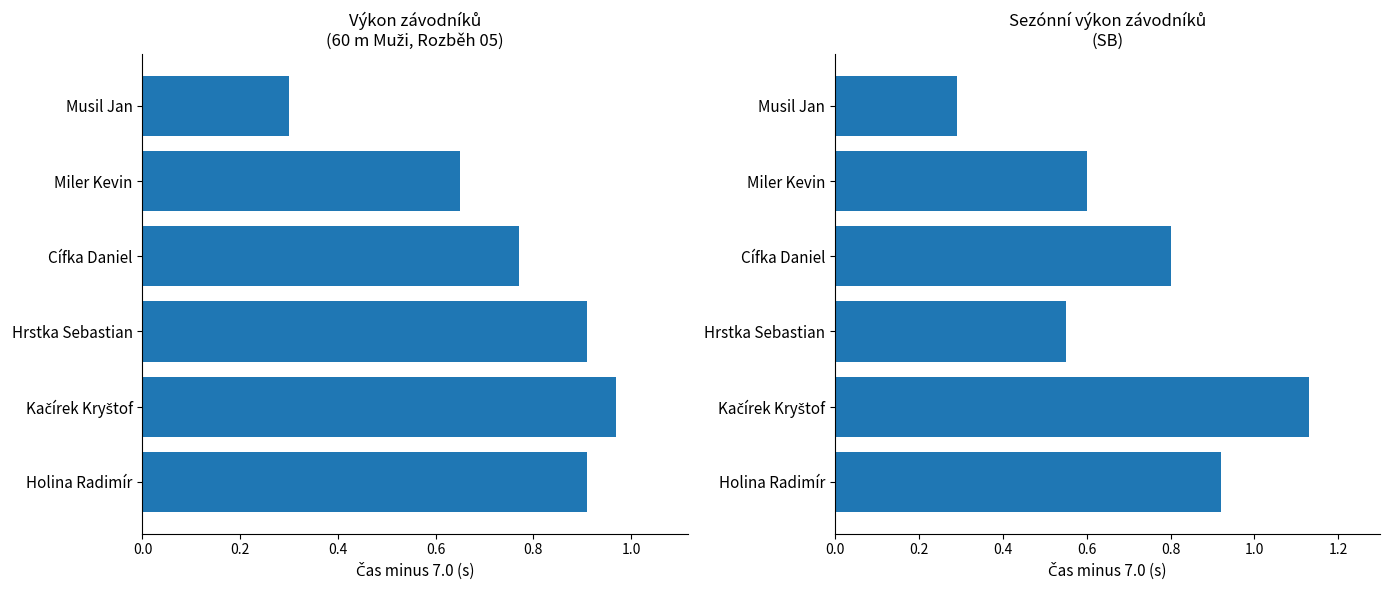

Between Holina Radimír and Kačírek Kryštof, which is larger?

Kačírek Kryštof